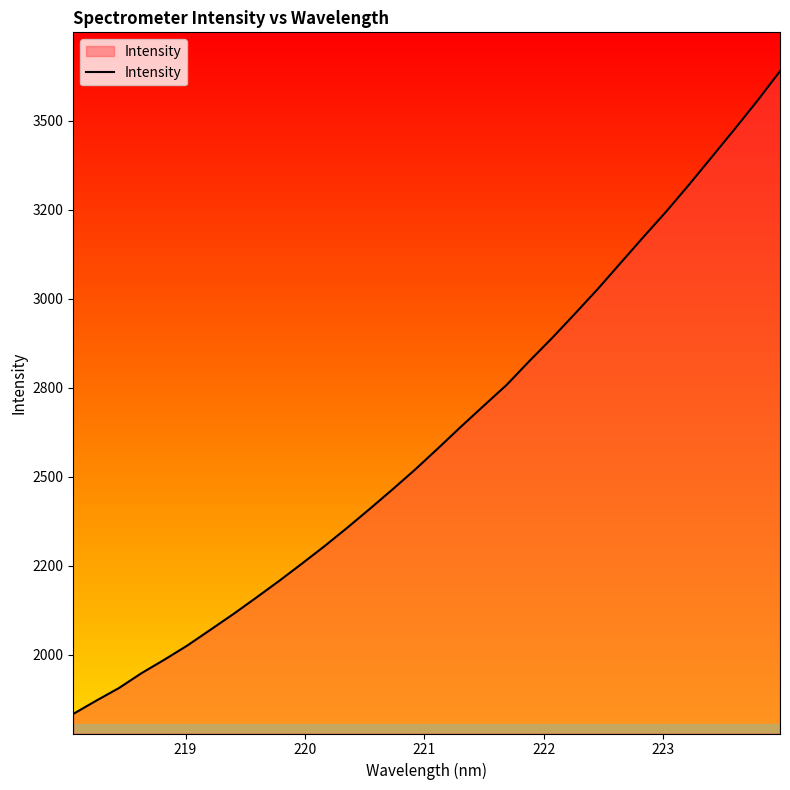

Does the chart have visible grid lines?

No